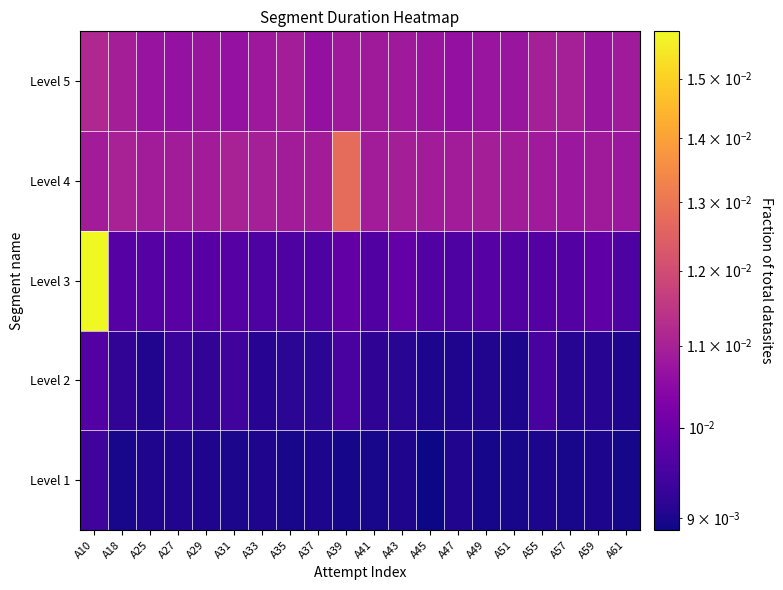

Reading right to left, what are all the values shown in this chart?

Level 1: A61=0.0	A59=0.0	A57=0.0	A55=0.0	A51=0.0	A49=0.0	A47=0.0	A45=0.0	A43=0.0	A41=0.0	A39=0.0	A37=0.0	A35=0.0	A33=0.0	A31=0.0	A29=0.0	A27=0.0	A25=0.0	A18=0.0	A10=0.0
Level 2: A61=0.0	A59=0.0	A57=0.0	A55=0.0	A51=0.0	A49=0.0	A47=0.0	A45=0.0	A43=0.0	A41=0.0	A39=0.0	A37=0.0	A35=0.0	A33=0.0	A31=0.0	A29=0.0	A27=0.0	A25=0.0	A18=0.0	A10=0.0
Level 3: A61=0.0	A59=0.0	A57=0.0	A55=0.0	A51=0.0	A49=0.0	A47=0.0	A45=0.0	A43=0.0	A41=0.0	A39=0.0	A37=0.0	A35=0.0	A33=0.0	A31=0.0	A29=0.0	A27=0.0	A25=0.0	A18=0.0	A10=0.0
Level 4: A61=0.0	A59=0.0	A57=0.0	A55=0.0	A51=0.0	A49=0.0	A47=0.0	A45=0.0	A43=0.0	A41=0.0	A39=0.0	A37=0.0	A35=0.0	A33=0.0	A31=0.0	A29=0.0	A27=0.0	A25=0.0	A18=0.0	A10=0.0
Level 5: A61=0.0	A59=0.0	A57=0.0	A55=0.0	A51=0.0	A49=0.0	A47=0.0	A45=0.0	A43=0.0	A41=0.0	A39=0.0	A37=0.0	A35=0.0	A33=0.0	A31=0.0	A29=0.0	A27=0.0	A25=0.0	A18=0.0	A10=0.0